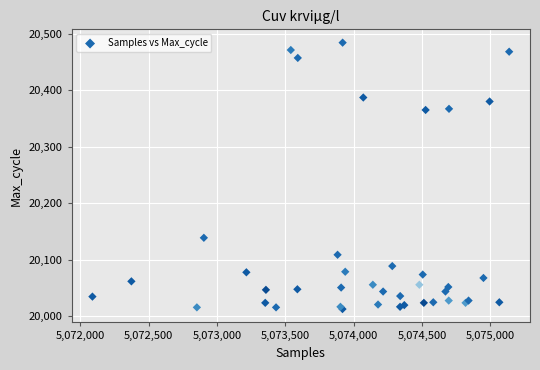

What Y value in the scatter plot is closest to 20248?

20139